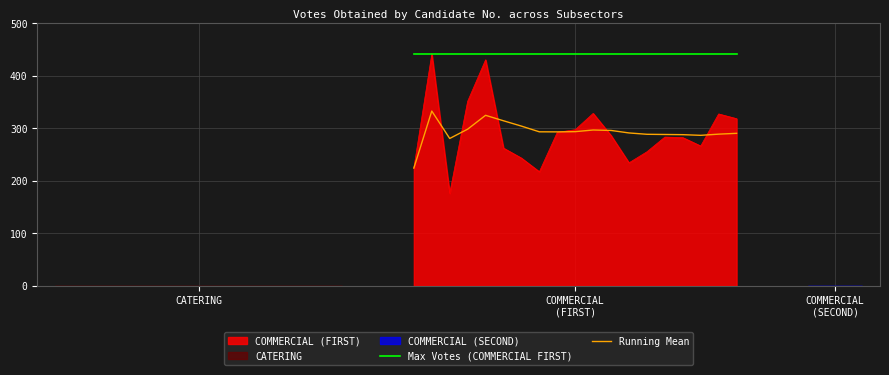

What is the lowest value of the Max Votes (COMMERCIAL FIRST) series?

441.0